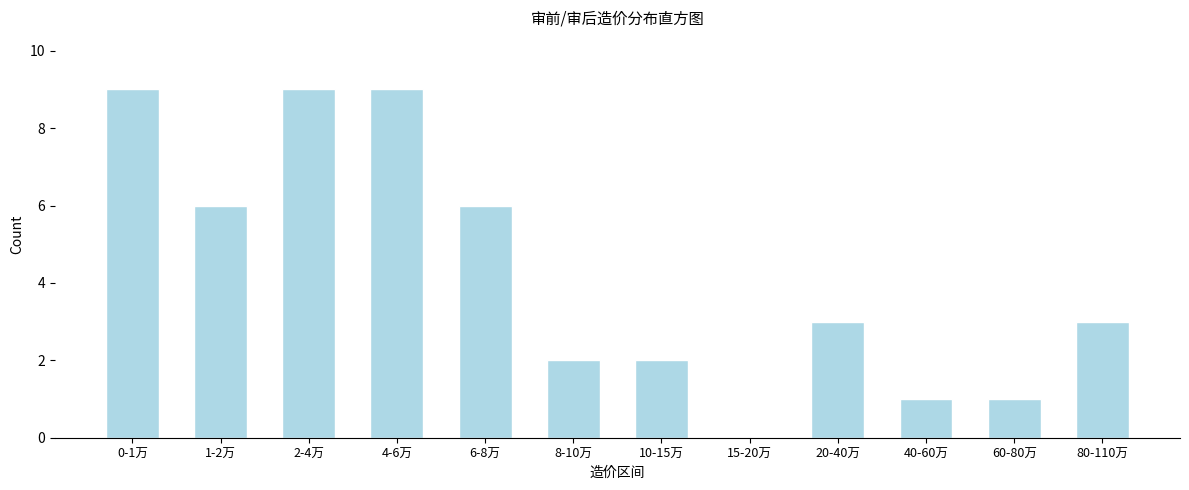

Reading left to right, list all the values displayed in this chart.

0-1万=9	1-2万=6	2-4万=9	4-6万=9	6-8万=6	8-10万=2	10-15万=2	15-20万=0	20-40万=3	40-60万=1	60-80万=1	80-110万=3